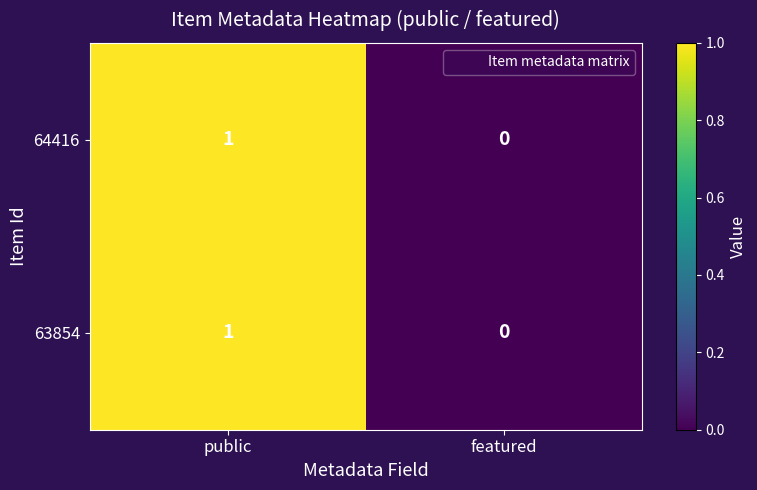

List the labels in order of 64416 value, largest first.

public, featured